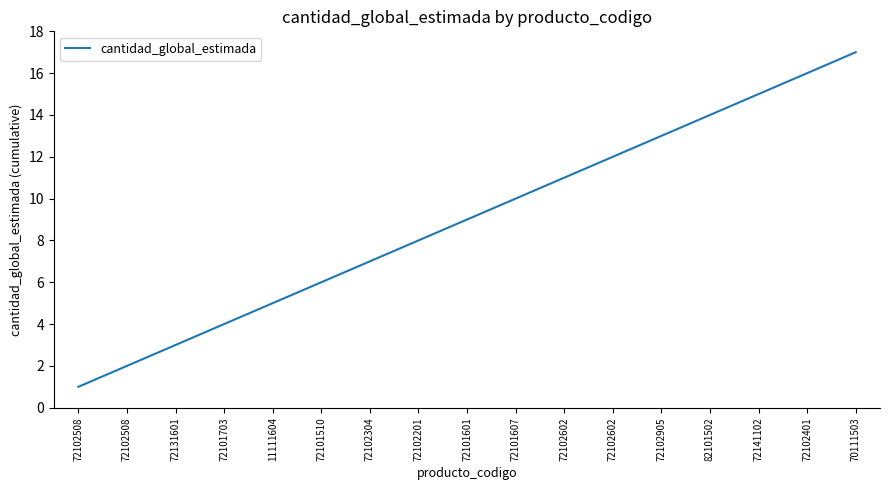

Does the chart display data point markers on the line(s)?

No